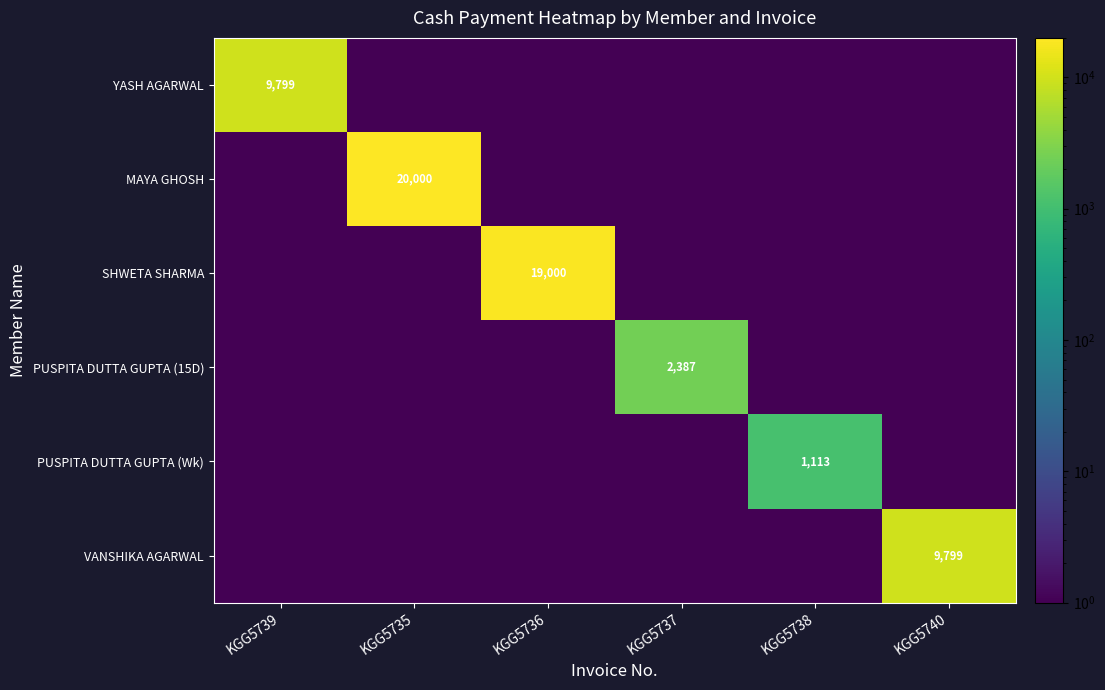

The VANSHIKA AGARWAL series shows 14457.7 at KGG5740. True or false?

False